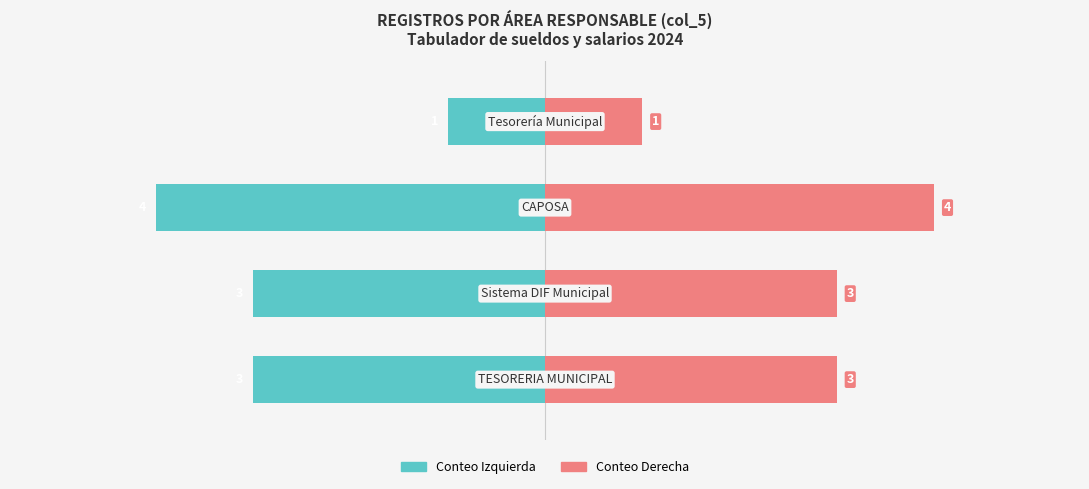

At how many categories does at least one series exceed 1?

3